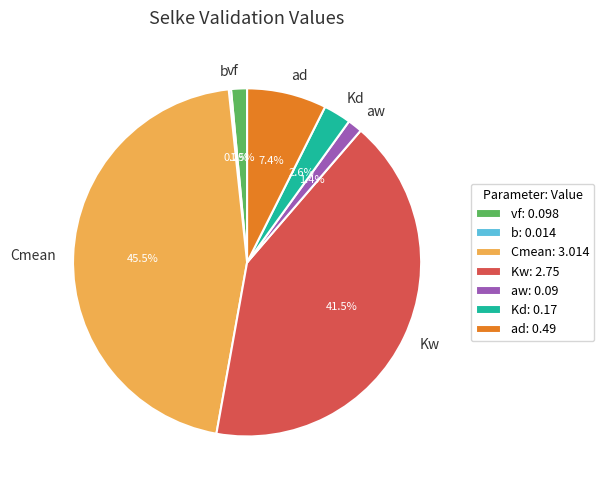

Does any single category account for the majority?

No